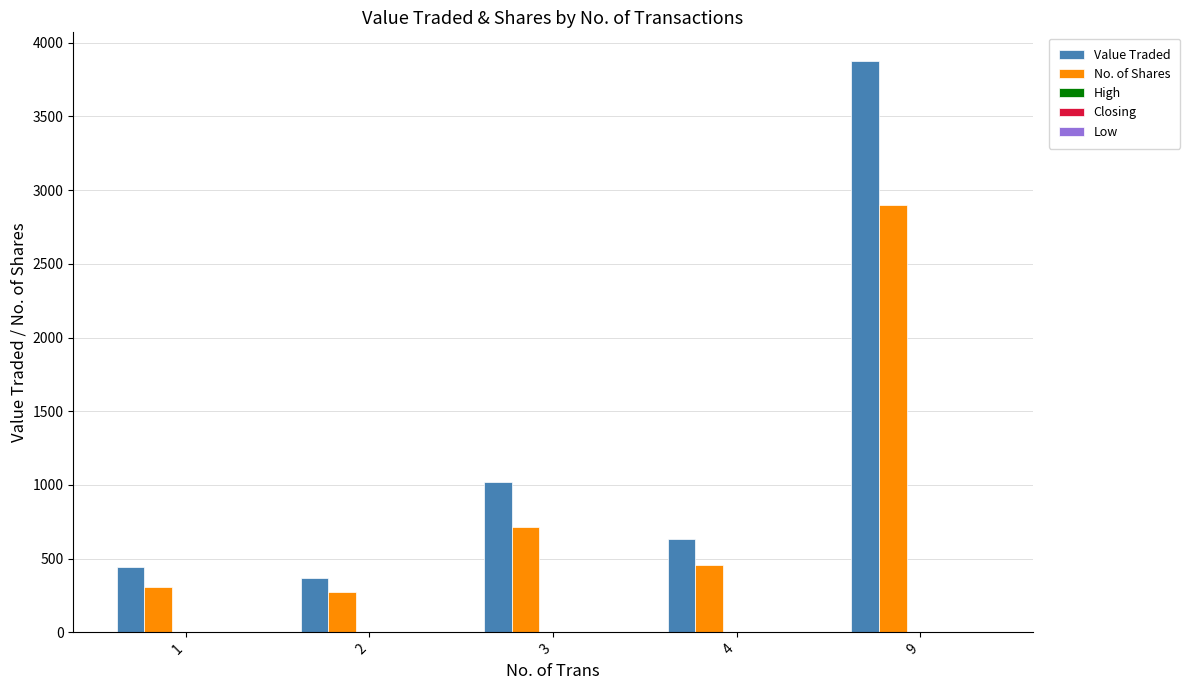

Is the value of Value Traded at 3 greater than the value of No. of Shares at 3?

Yes